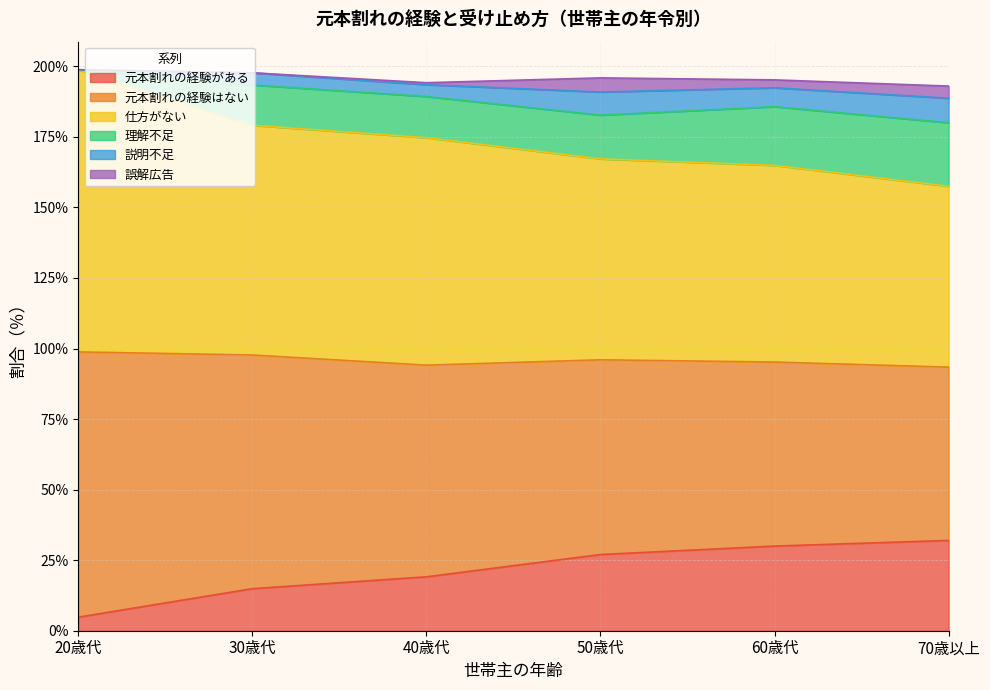

How many data points in 仕方がない are less than 80?

3